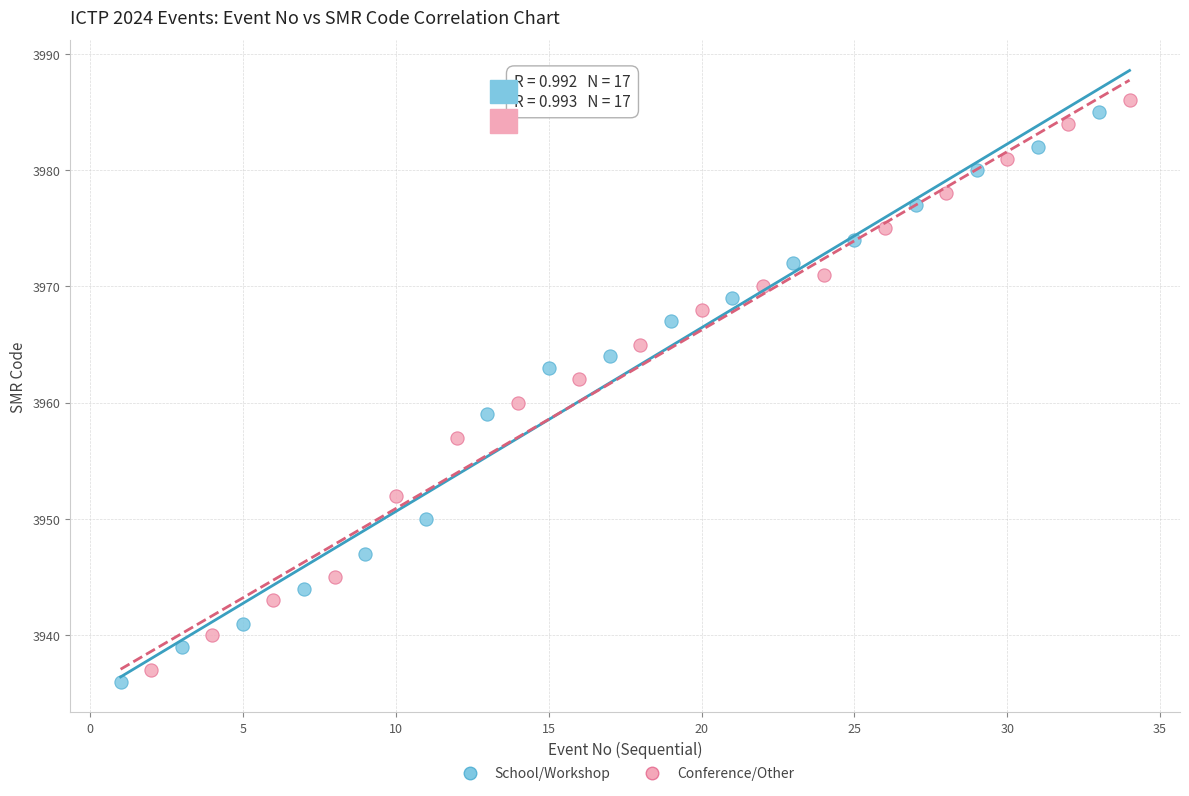

Which series contains the lowest Y value?

School/Workshop